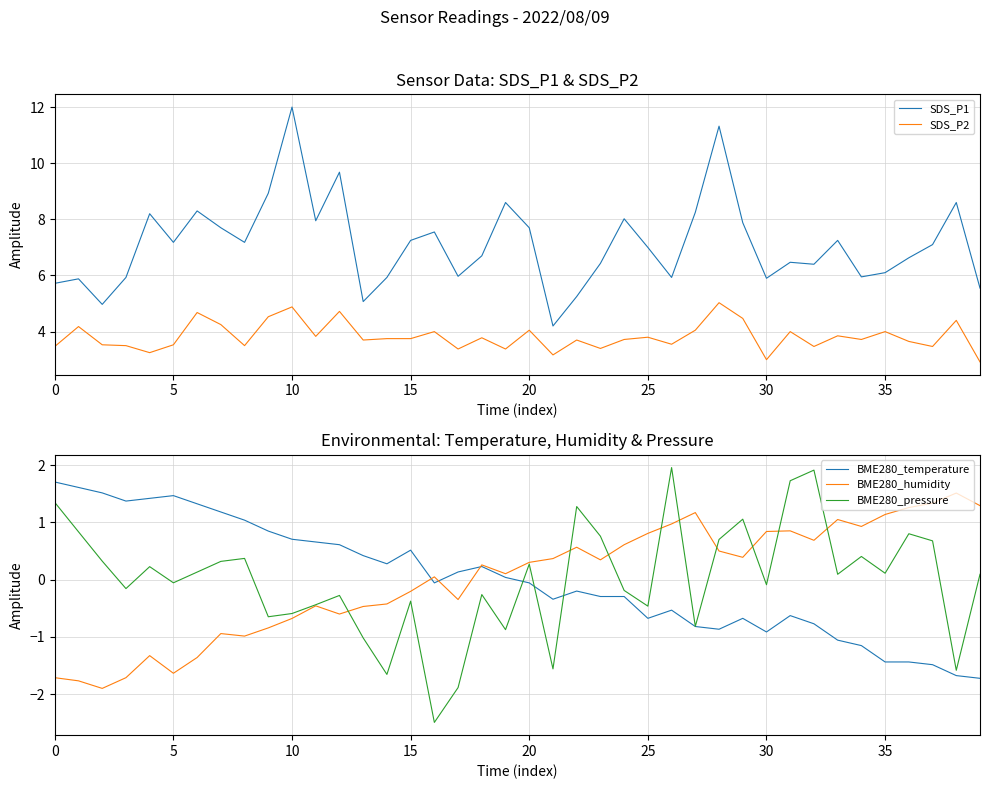

Where is BME280_humidity nearest to the value 0?

16